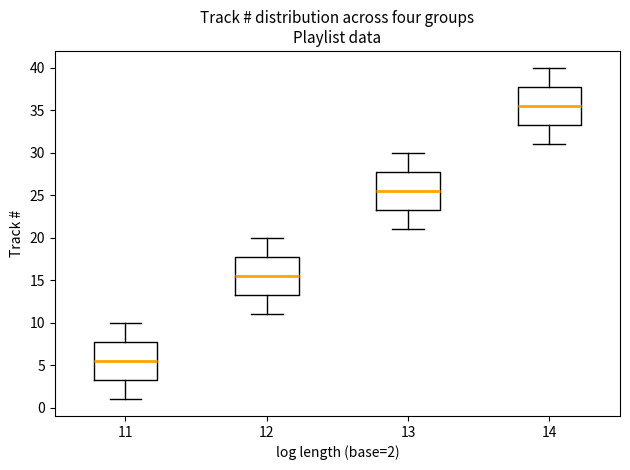

Reading left to right, transcribe this box plot: for each box, give where its median line is, the range the box spans, and where its two whiskers end, as read against the y-axis. The values are not printed on the chart, so give them approximately, as read against the axis.

11: median 5.5, box 3.5 to 8.0, whiskers 1.0 to 10.0
12: median 15.5, box 13.5 to 18.0, whiskers 11.0 to 20.0
13: median 25.5, box 23.5 to 28.0, whiskers 21.0 to 30.0
14: median 35.5, box 33.5 to 38.0, whiskers 31.0 to 40.0